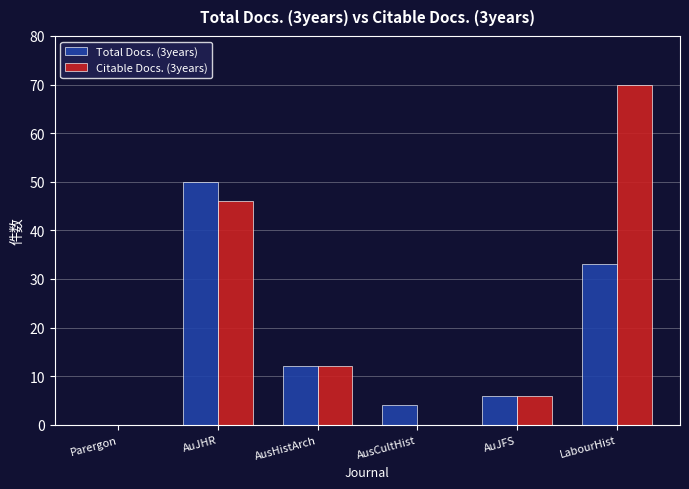

The value of Citable Docs. (3years) at Parergon is 0. True or false?

True